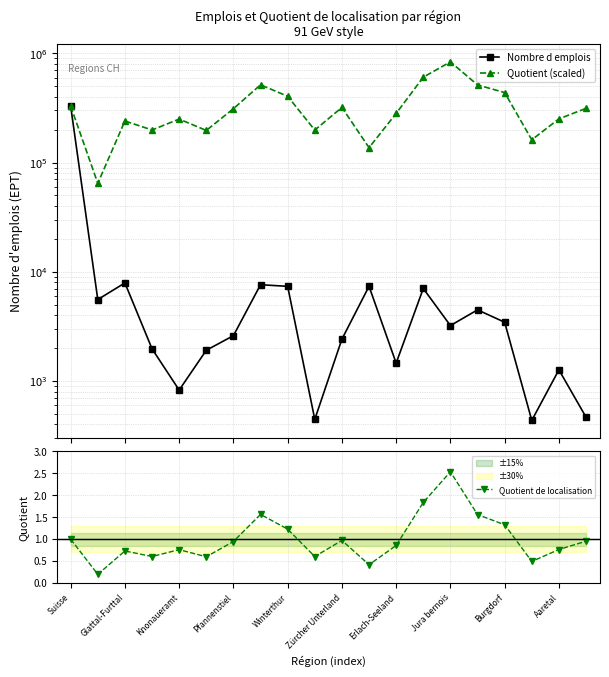

What is the approximate value of Quotient de localisation at Burgdorf?

1.3